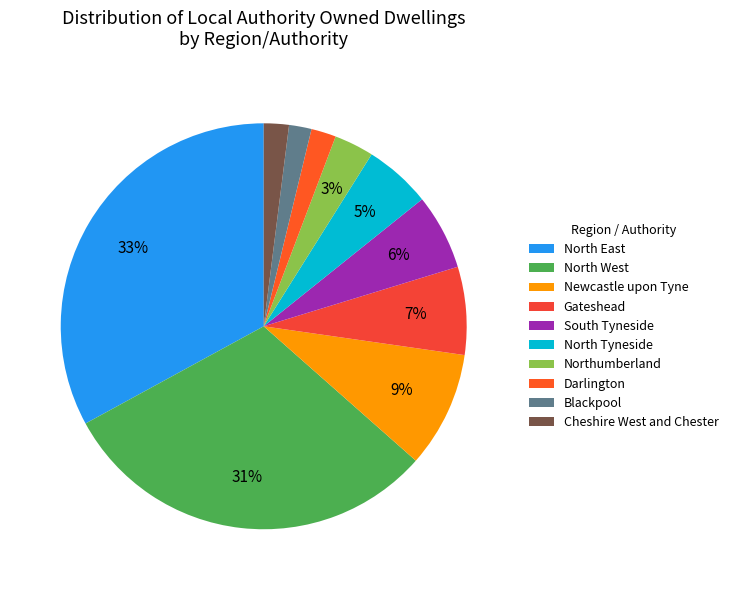

What is the ratio of the value at Gateshead to the value at Darlington?

3.5